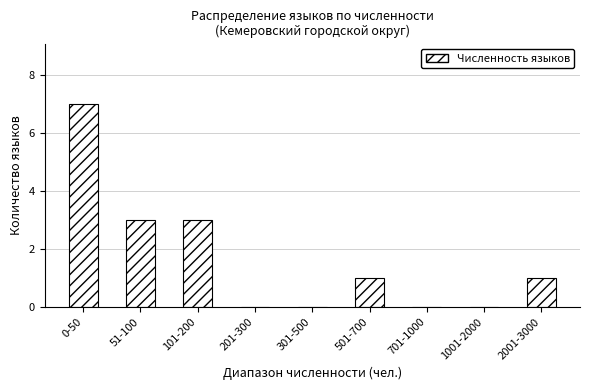

Reading left to right, what are all the values shown in this chart?

0-50=7	51-100=3	101-200=3	201-300=0	301-500=0	501-700=1	701-1000=0	1001-2000=0	2001-3000=1